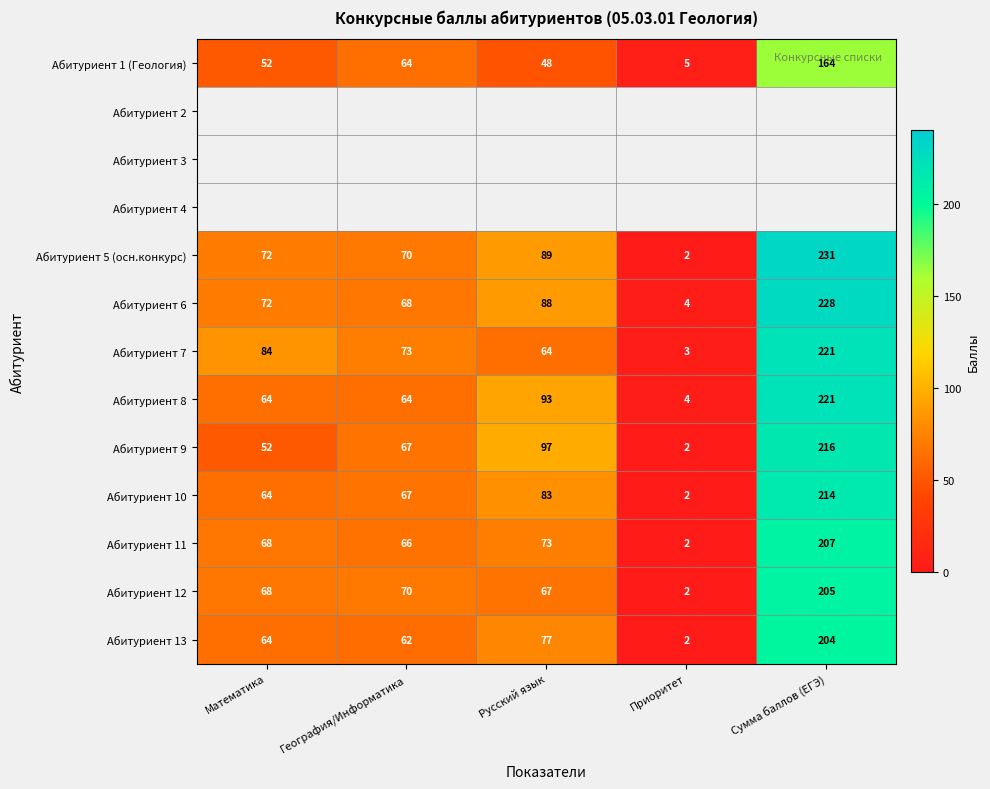

List the labels in order of Абитуриент 13 value, smallest first.

Приоритет, География/Информатика, Математика, Русский язык, Сумма баллов (ЕГЭ)